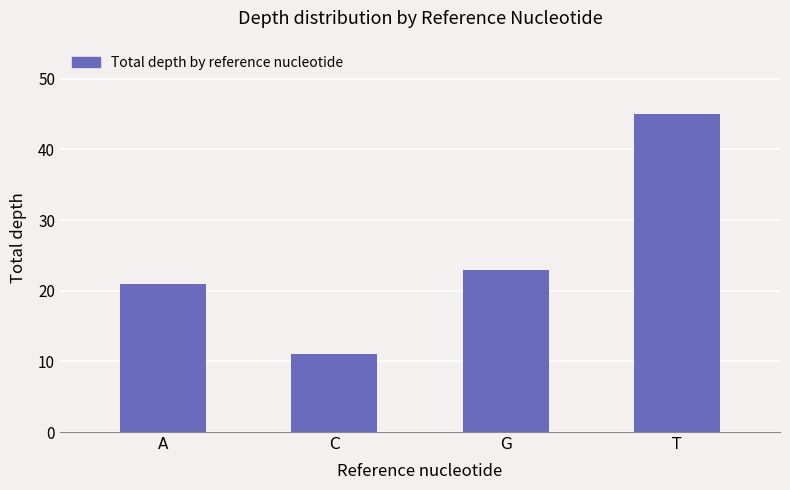

Rank the categories by value from lowest to highest.

C, A, G, T